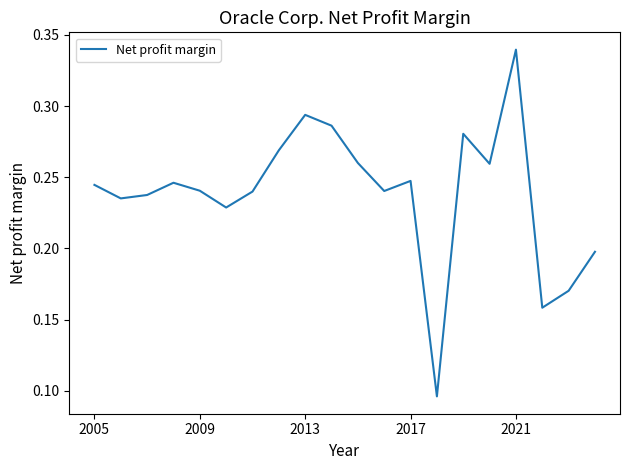

Count the number of categories in the chart.

20